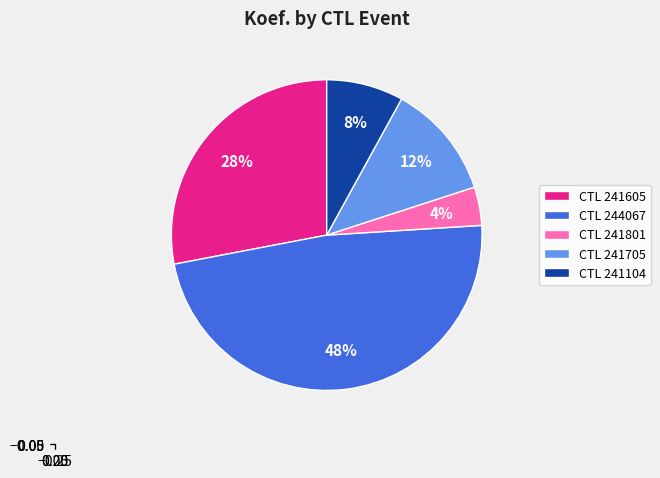

Rank the categories by value from highest to lowest.

CTL 244067, CTL 241605, CTL 241705, CTL 241104, CTL 241801